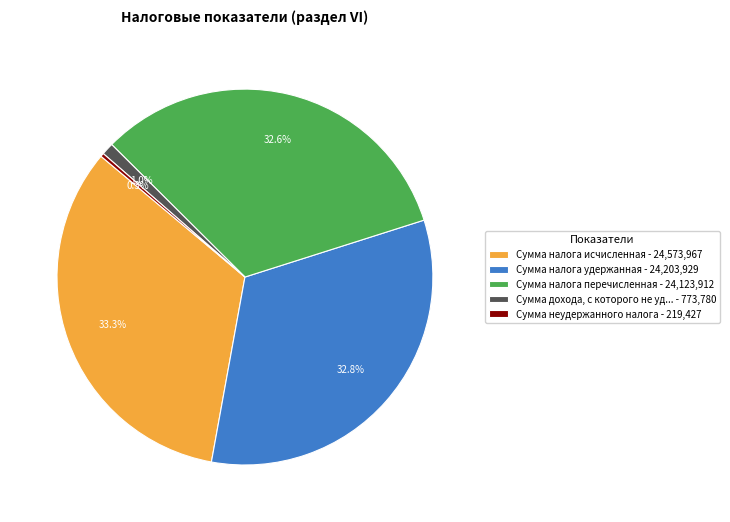

What is the largest slice in the pie chart?

Сумма налога исчисленная - 24,573,967